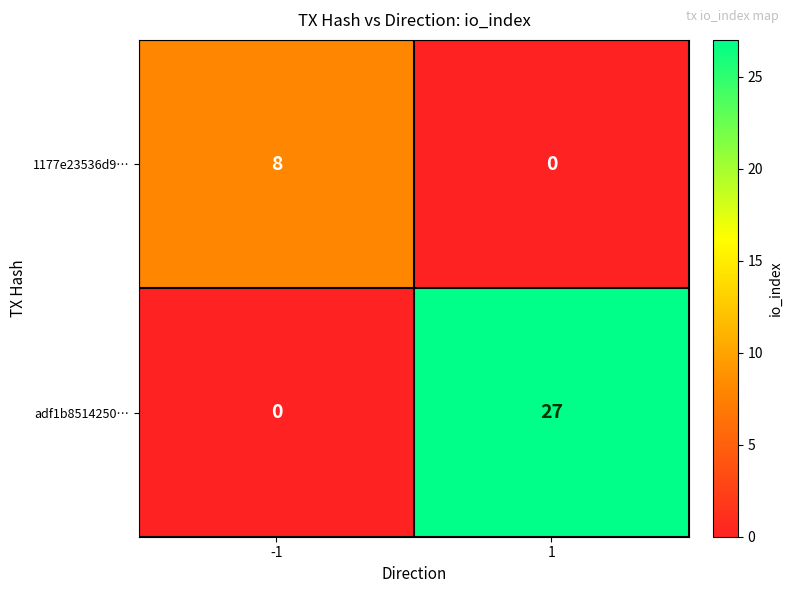

True or false: adf1b8514250… has a value of 27 at 1.

True